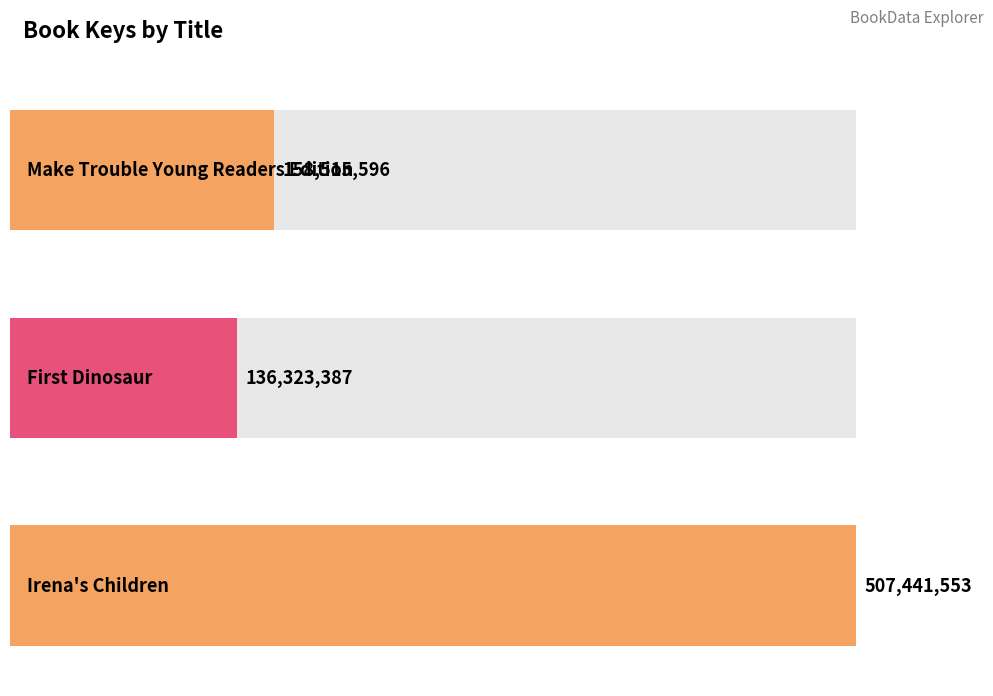

What is the sum of the values at Irena's Children and Make Trouble Young Readers Edition?

665957149